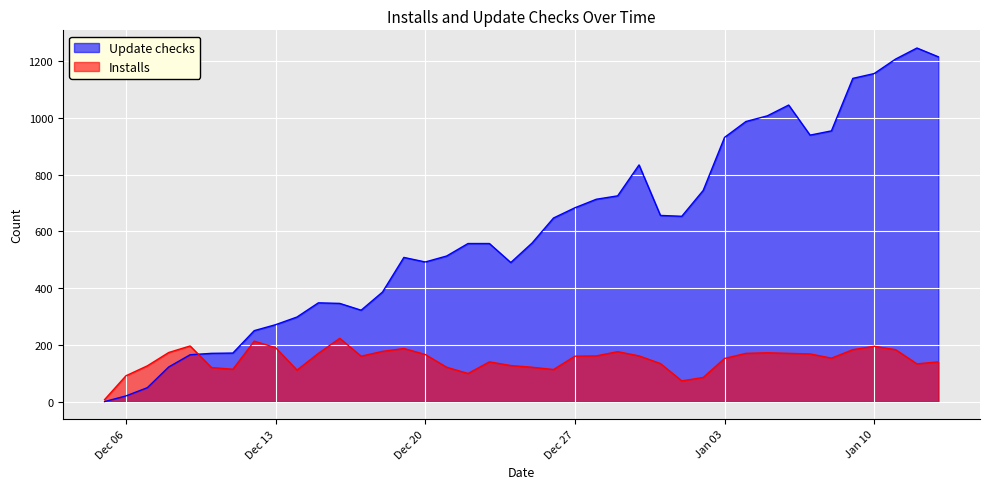

What is the difference between the highest and lowest values at 2023-01-05?

835